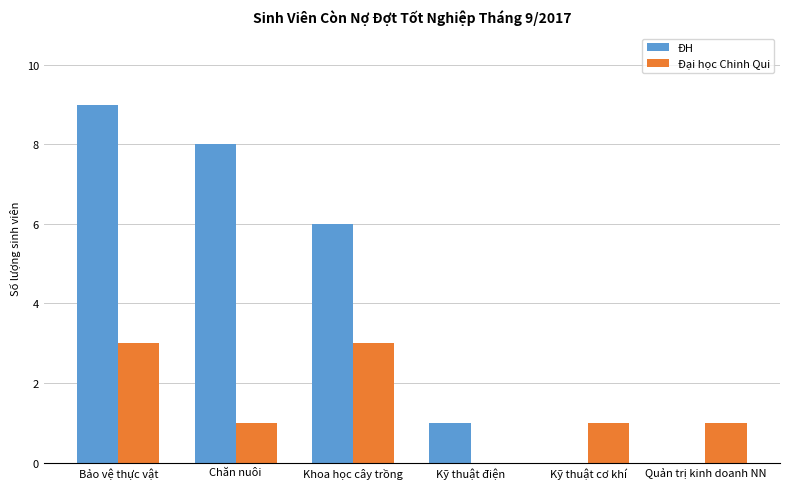

Where does the ĐH series first go above 6?

Bảo vệ thực vật